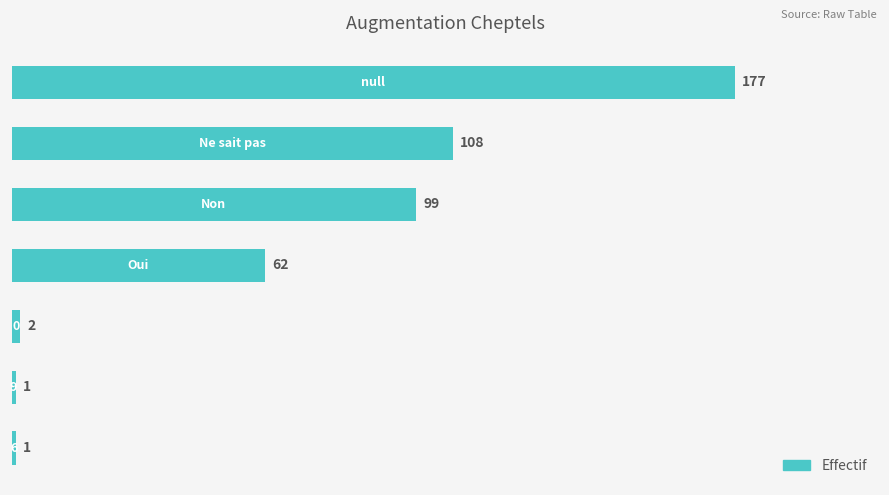

What is the maximum value shown in the chart?

177